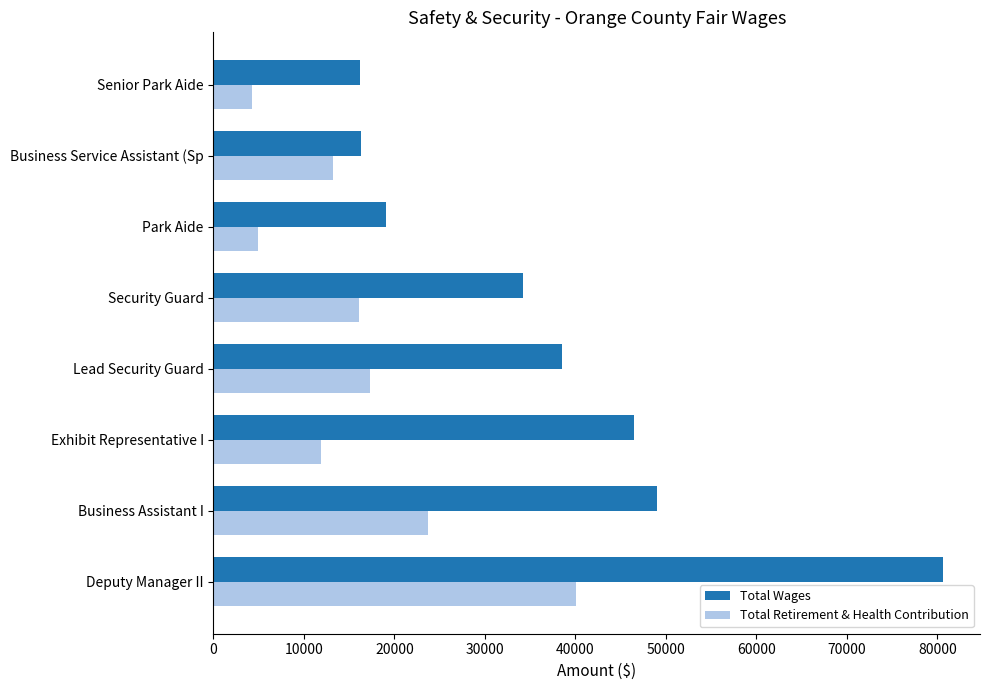

What is the average value of the Total Retirement & Health Contribution series?

16415